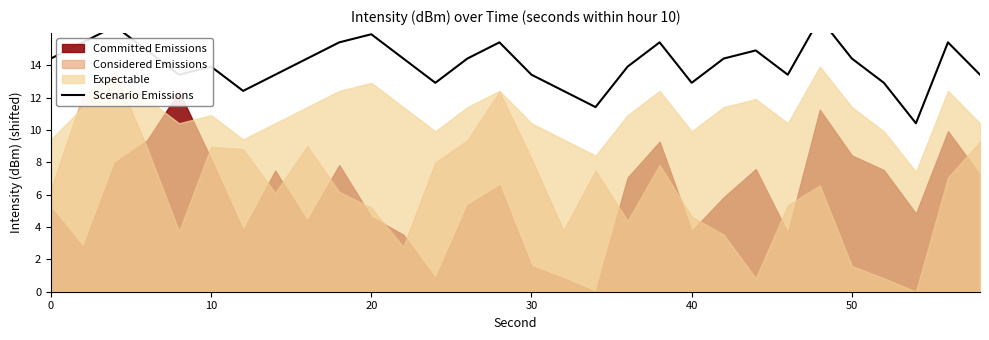

Is it true that the value at 60 is 21.6?

False